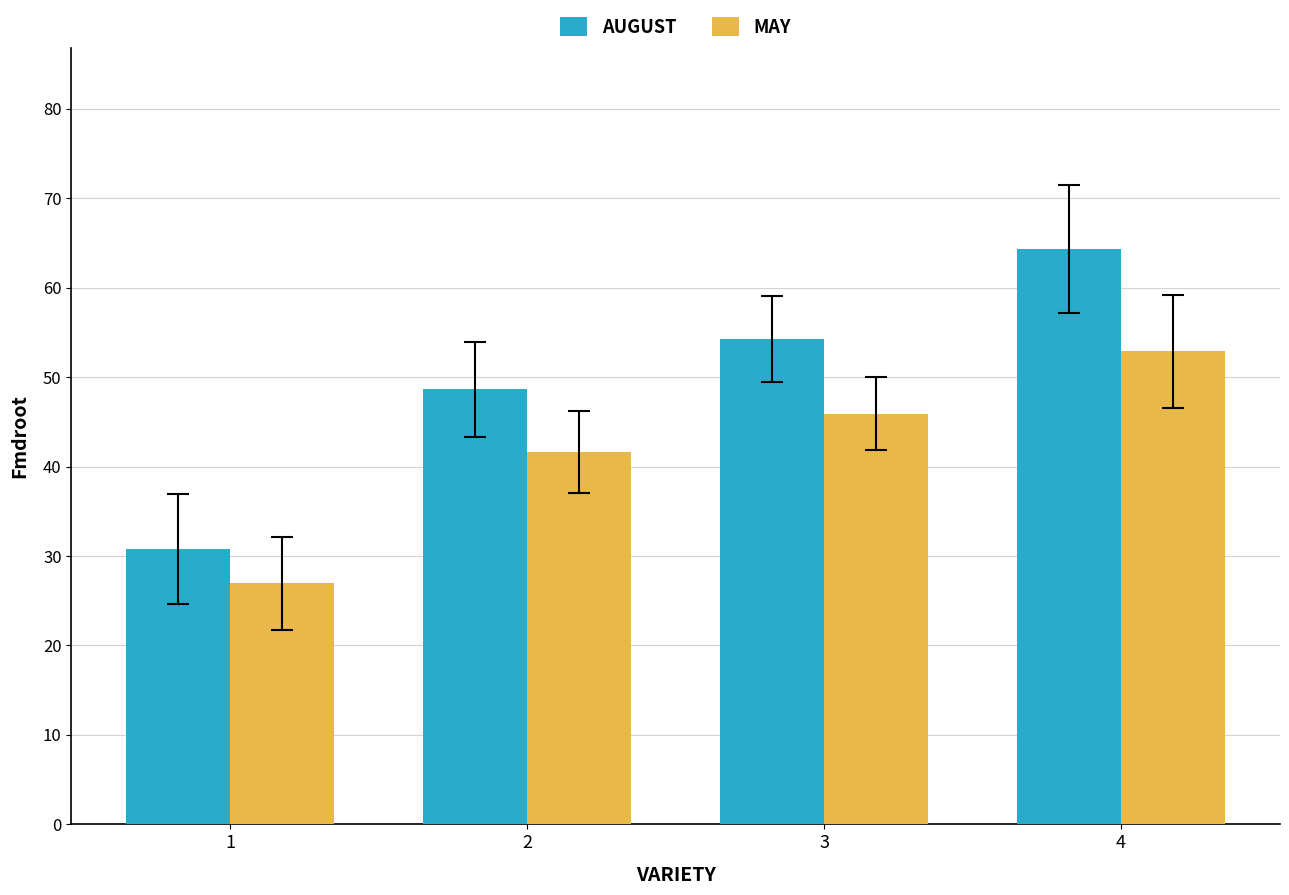

Reading left to right, list all the values displayed in this chart.

AUGUST: 1=30.8	2=48.6	3=54.2	4=64.3
MAY: 1=26.9	2=41.6	3=45.9	4=52.9